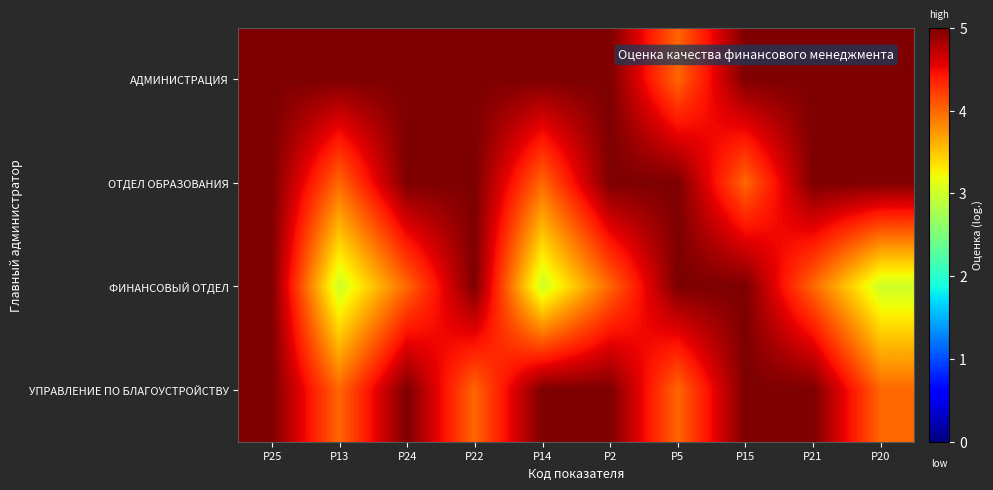

Reading right to left, what are all the values shown in this chart?

АДМИНИСТРАЦИЯ: Р20=5	Р21=5	Р15=5	Р5=4	Р2=5	Р14=5	Р22=5	Р24=5	Р13=5	Р25=5
ОТДЕЛ ОБРАЗОВАНИЯ: Р20=5	Р21=5	Р15=4	Р5=5	Р2=5	Р14=4	Р22=5	Р24=5	Р13=4	Р25=5
ФИНАНСОВЫЙ ОТДЕЛ: Р20=3	Р21=4	Р15=5	Р5=5	Р2=4	Р14=3	Р22=5	Р24=4	Р13=3	Р25=5
УПРАВЛЕНИЕ ПО БЛАГОУСТРОЙСТВУ: Р20=4	Р21=5	Р15=5	Р5=4	Р2=5	Р14=5	Р22=4	Р24=5	Р13=4	Р25=5